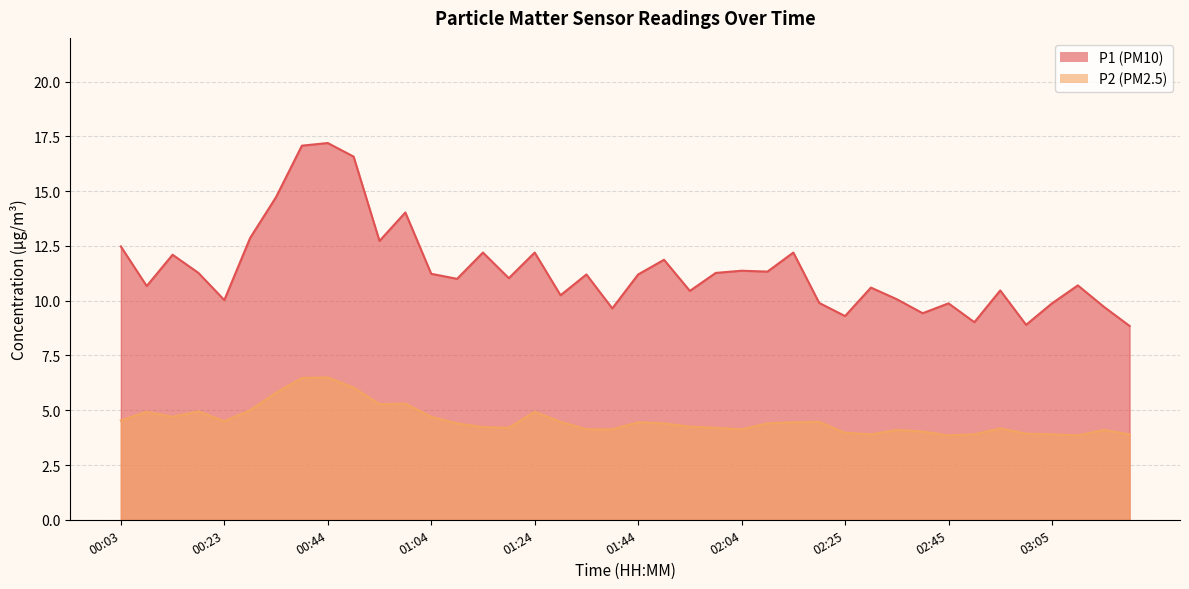

True or false: P1 and P2 intersect in this chart.

False